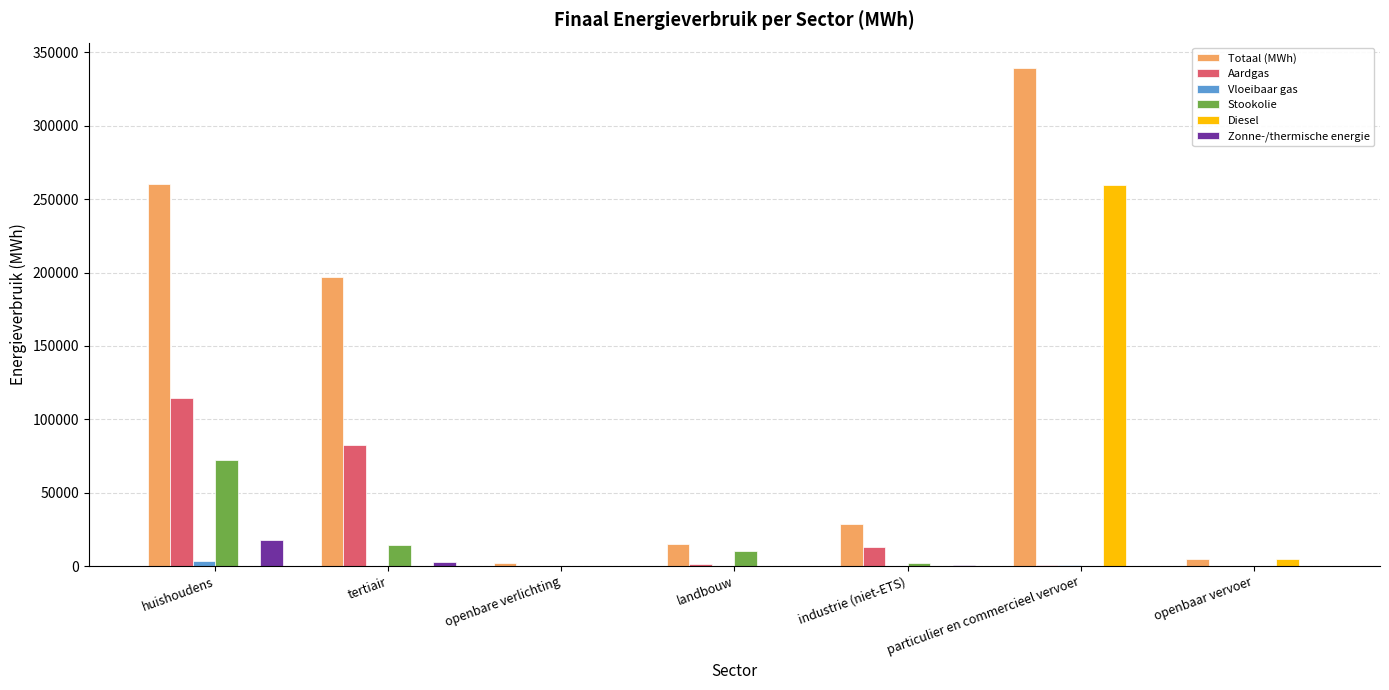

The Stookolie series shows 72047.9 at huishoudens. True or false?

True